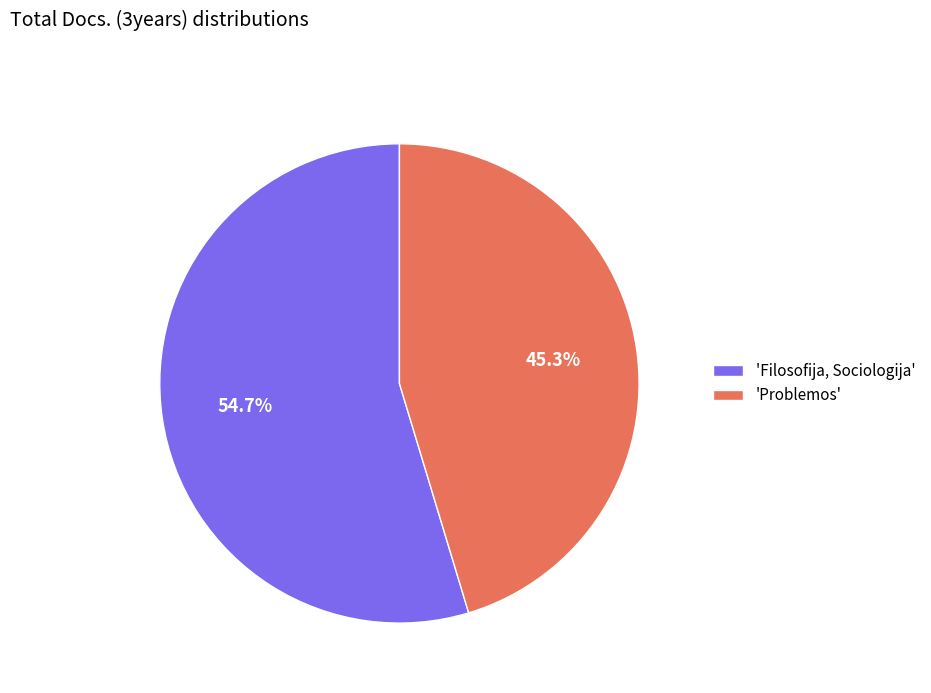

Is the sum of 'Problemos' and 'Filosofija, Sociologija' greater than half?

Yes